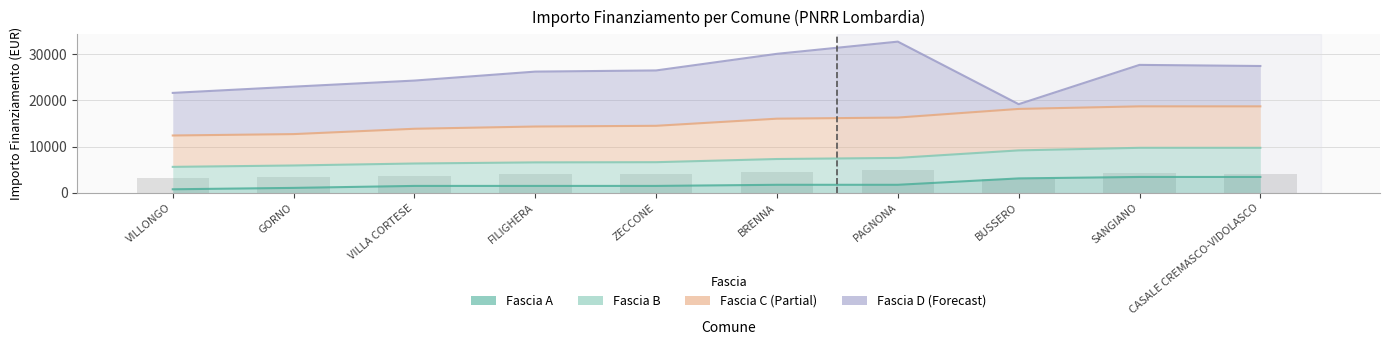

At which label is Fascia B closest to 15552?

BRENNA